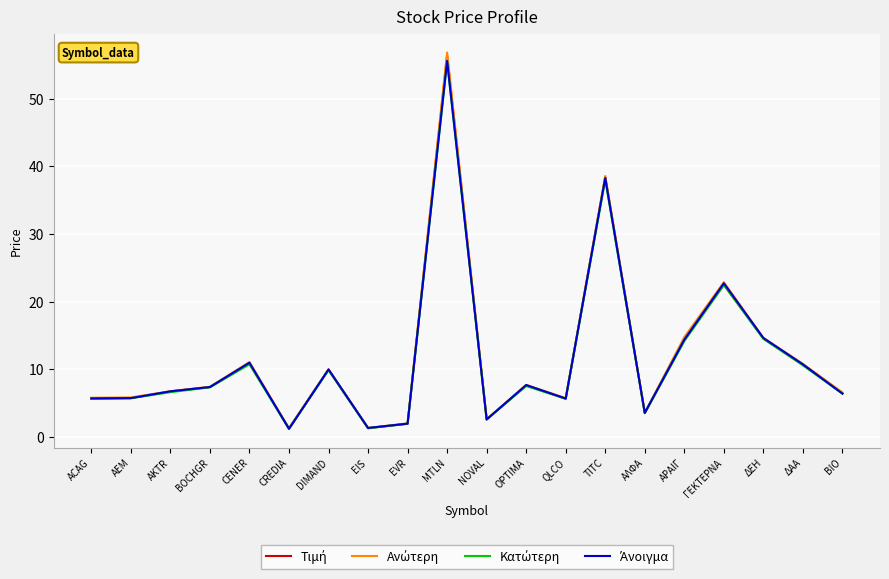

At which category does the chart reach its peak across all series?

MTLN